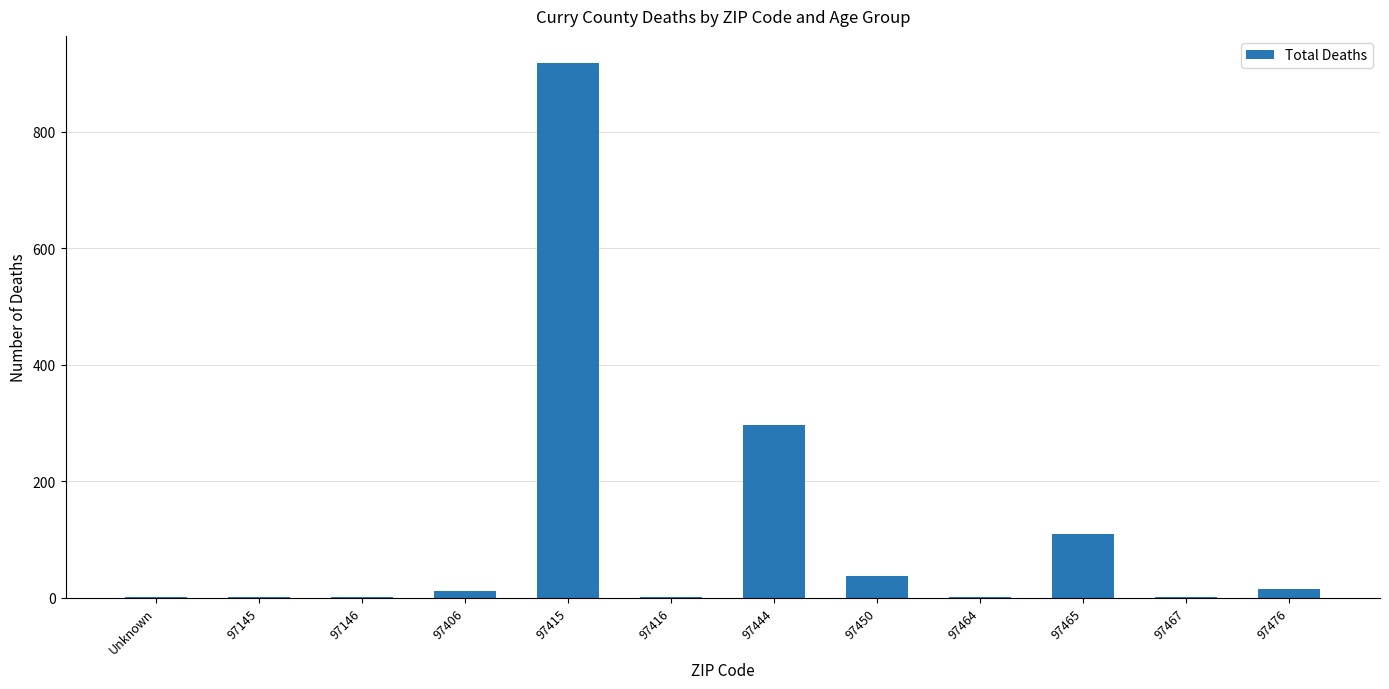

The chart shows a value of 1 at 97416. True or false?

True